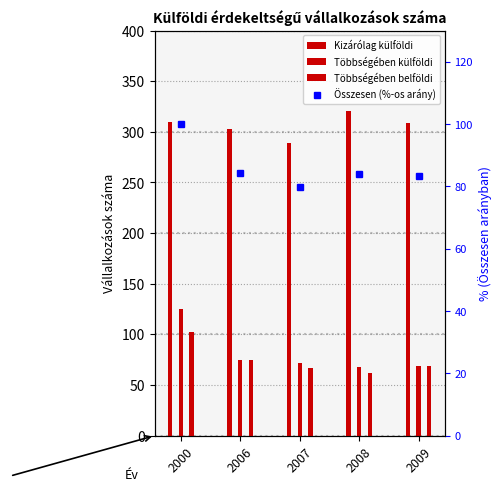

Reading left to right, what are all the values shown in this chart?

Kizárólag külföldi: 2000=310.0	2006=303.0	2007=289.0	2008=321.0	2009=309.0
Többségében külföldi: 2000=125.0	2006=75.0	2007=72.0	2008=68.0	2009=69.0
Többségében belföldi: 2000=102.0	2006=75.0	2007=67.0	2008=62.0	2009=69.0
Összesen (%-os arány): 2000=100.0	2006=84.4	2007=79.7	2008=84.0	2009=83.2